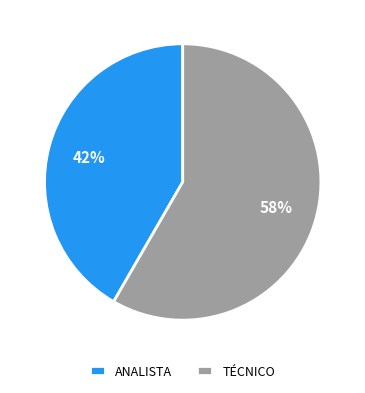

Combined, do TÉCNICO and ANALISTA account for over 50%?

Yes